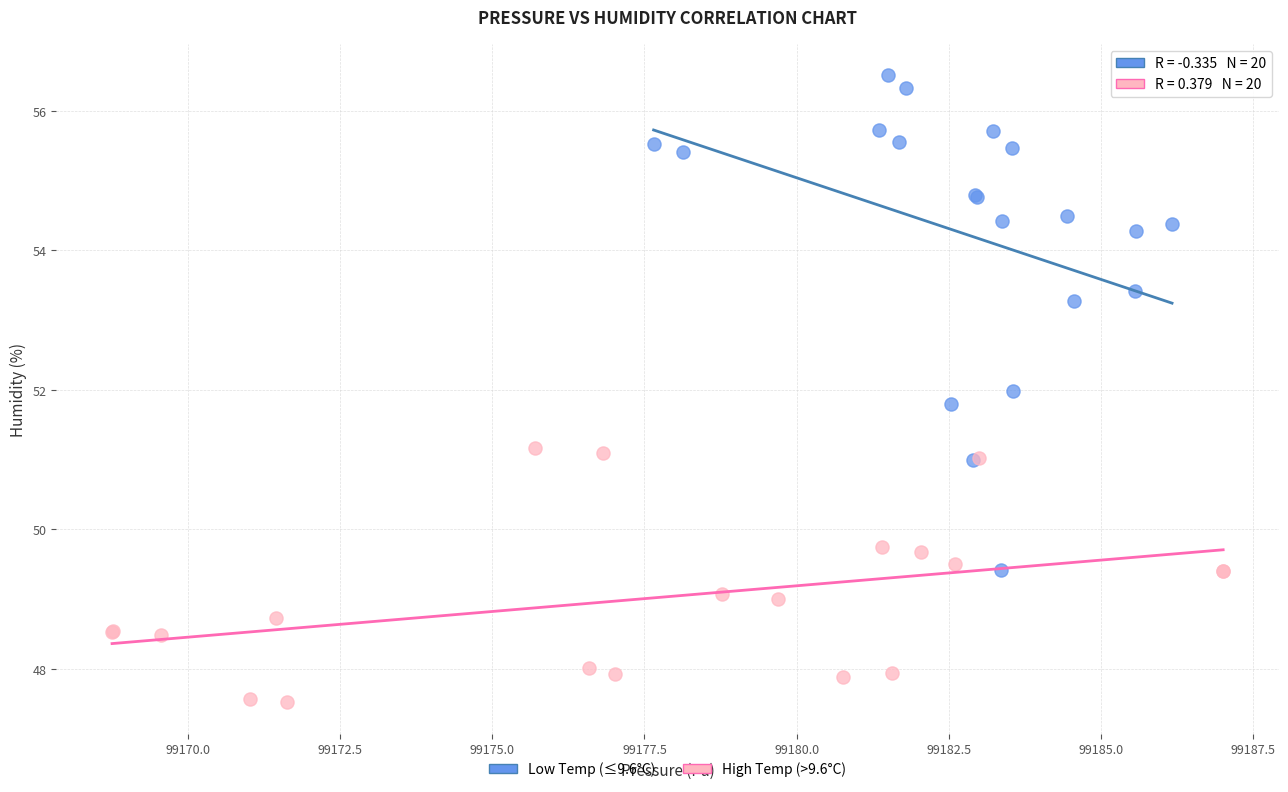

Which series has the largest Y range (max minus min)?

Low Temp (≤9.6°C)